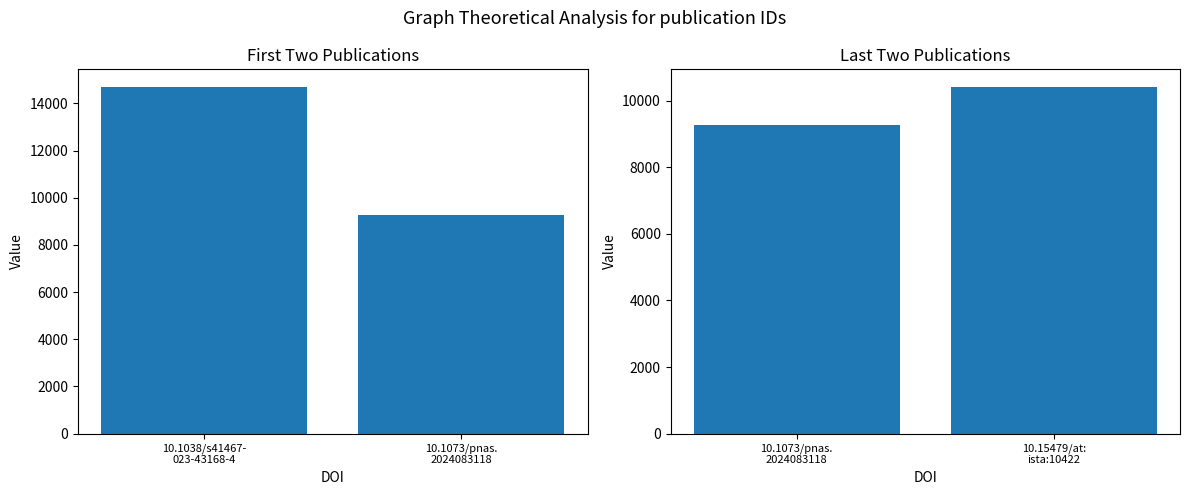

Does the chart contain any negative values?

No